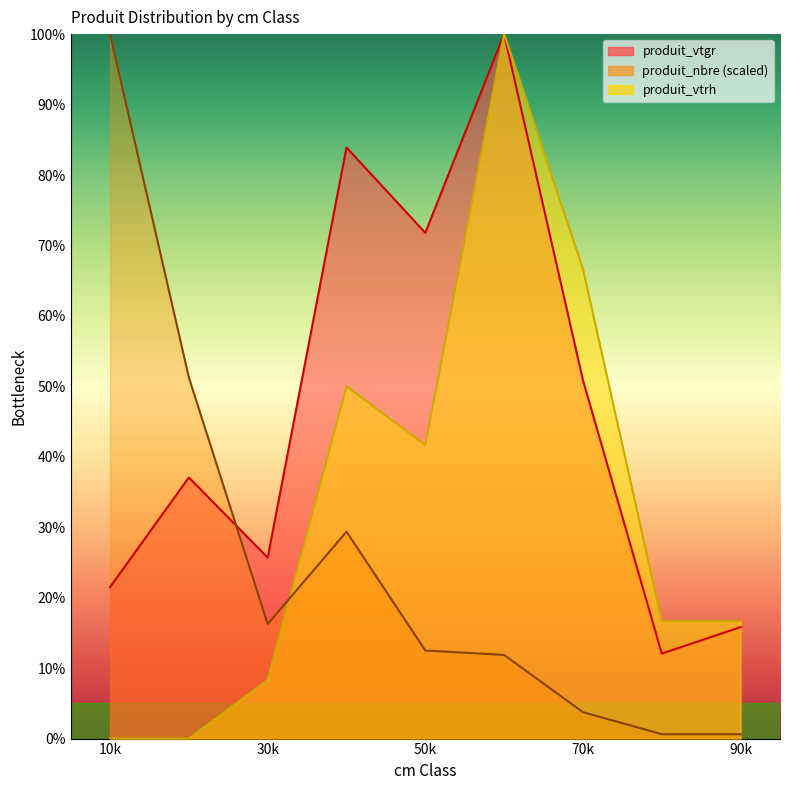

Count the number of categories in the chart.

9